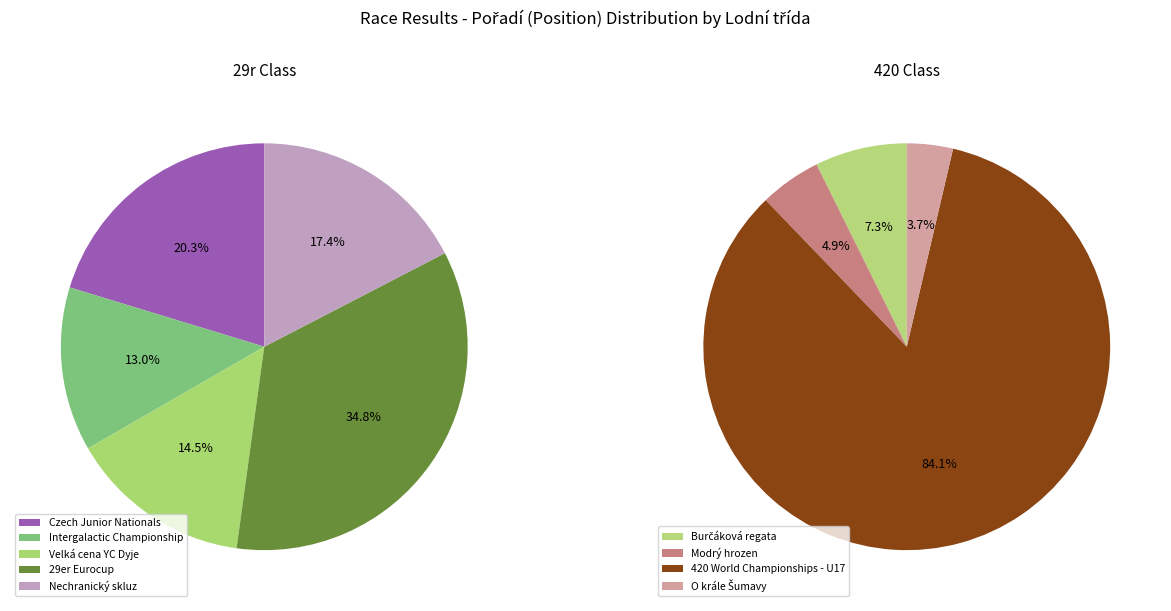

The Modrý hrozen slice represents 17% of the pie. True or false?

False